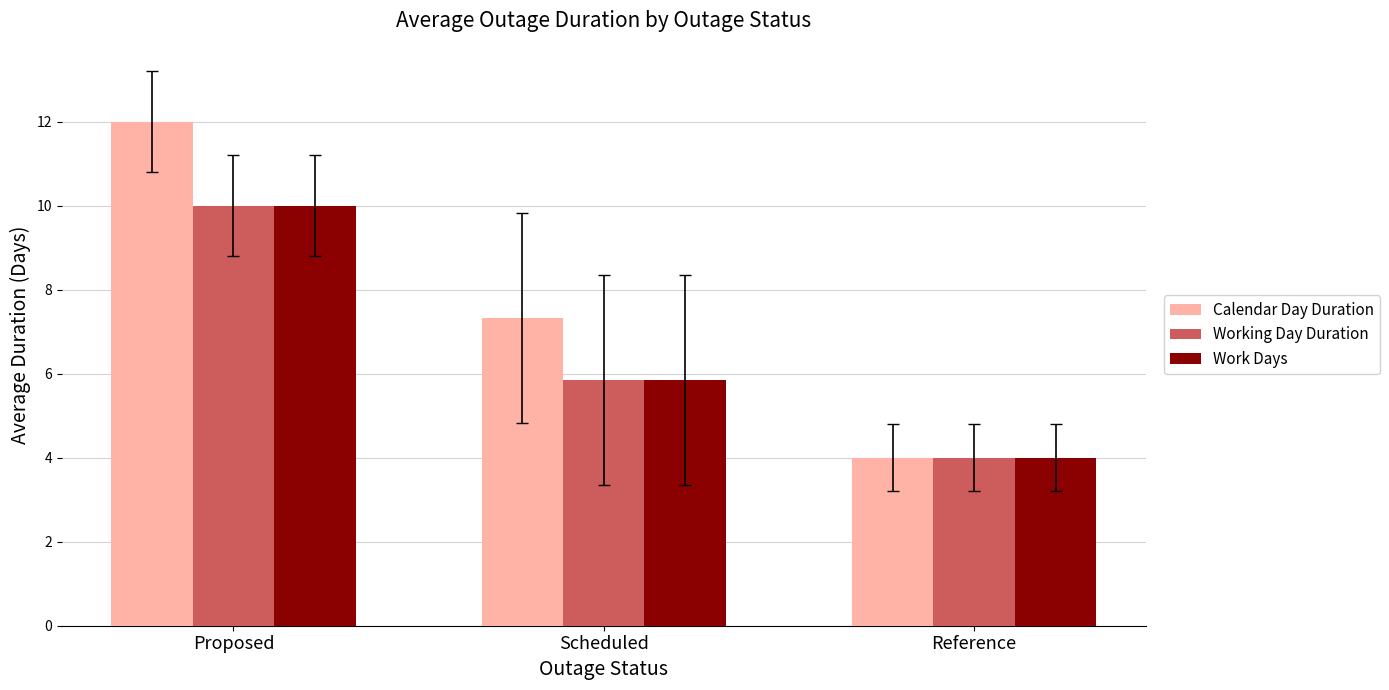

At which label is Working Day Duration closest to 7?

Scheduled